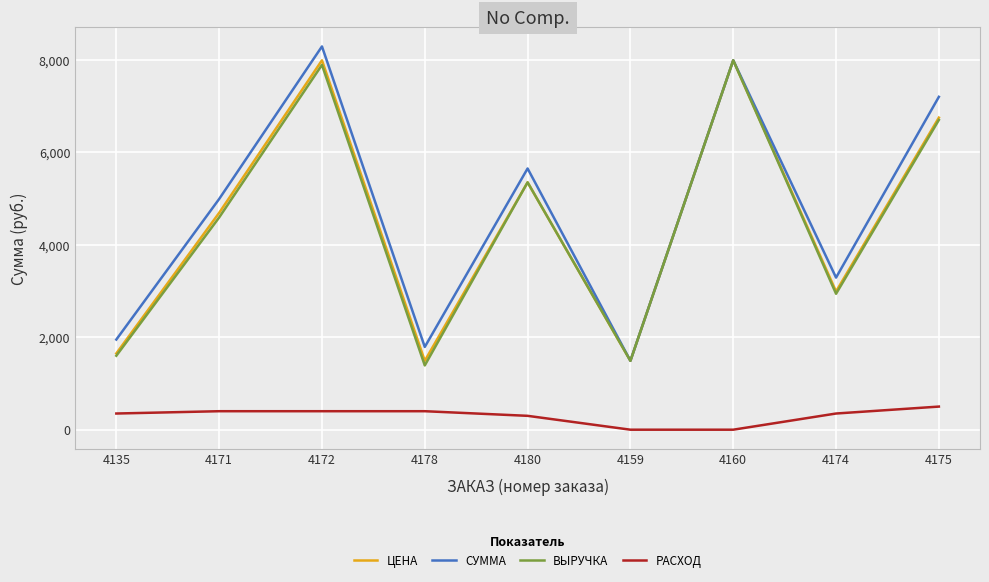

True or false: СУММА and РАСХОД cross at least once.

False